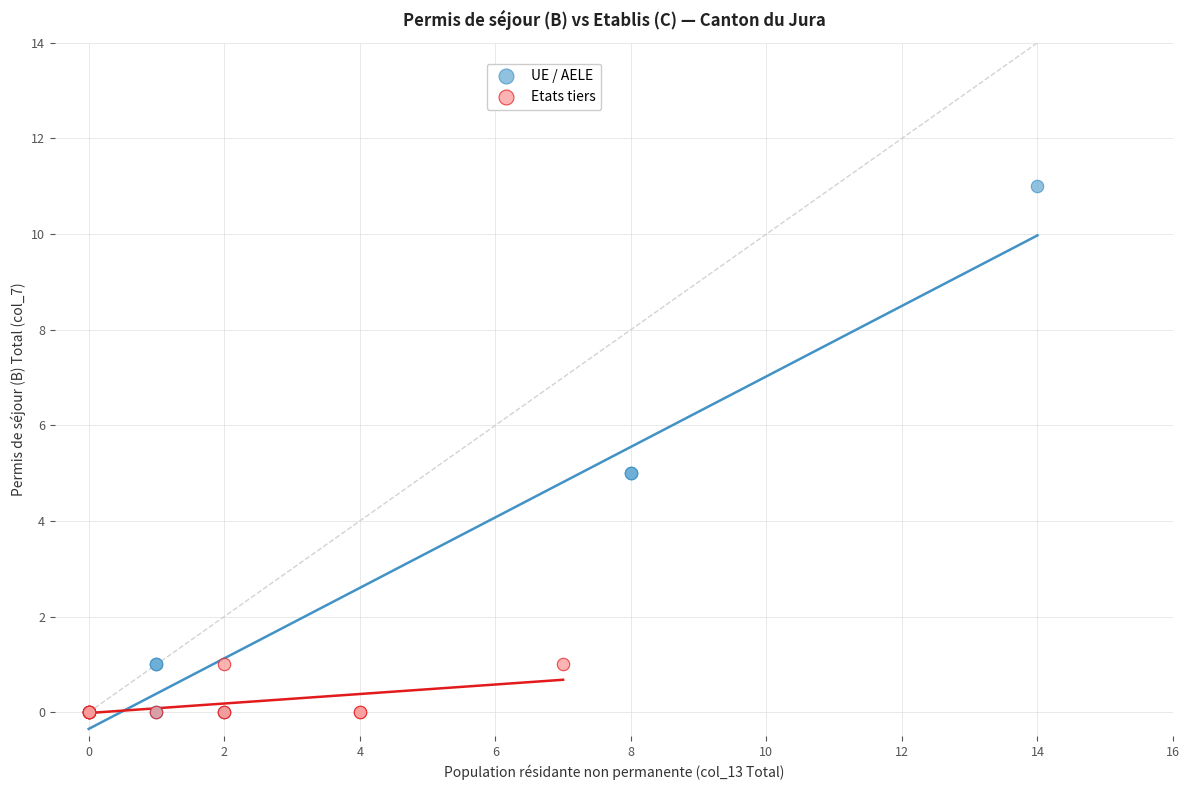

Which series contains the highest Y value?

UE / AELE